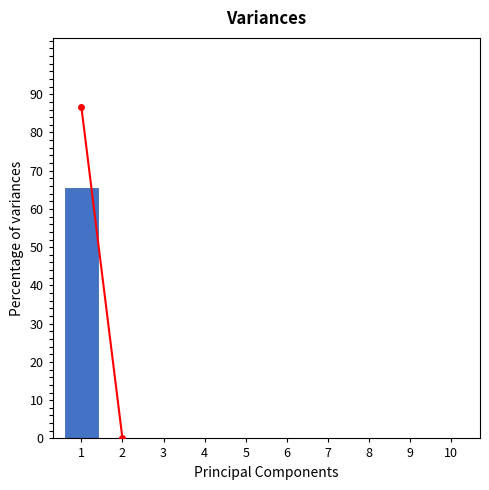

What is the maximum value shown in the chart?

65.4